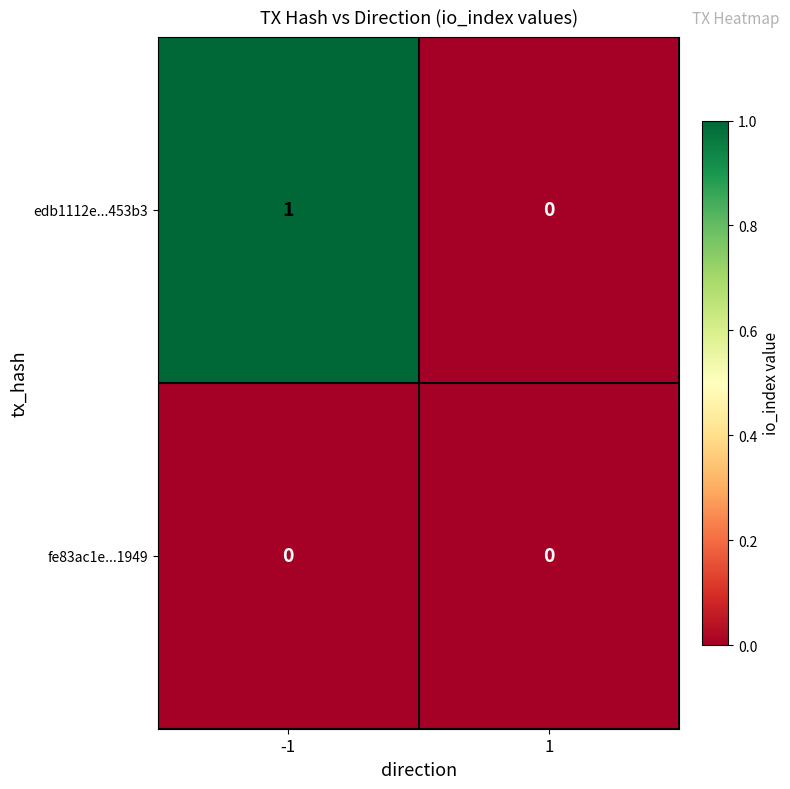

Rank the series by their average value, from highest to lowest.

edb1112e...453b3, fe83ac1e...1949